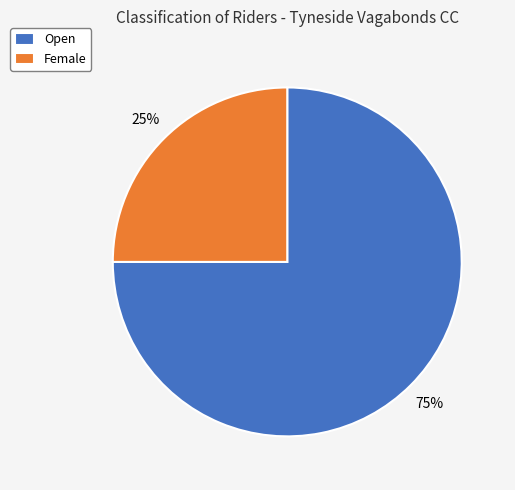

Is the sum of Female and Open greater than half?

Yes